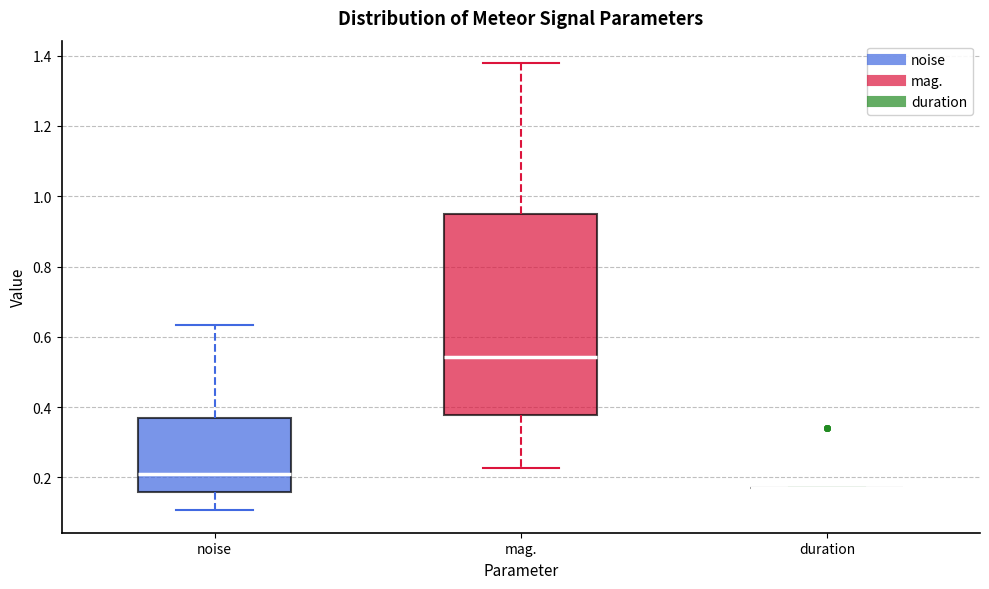

Where does the upper whisker of the box for noise end on the y-axis? The values are not printed on the chart, so give them approximately, as read against the axis.

0.64